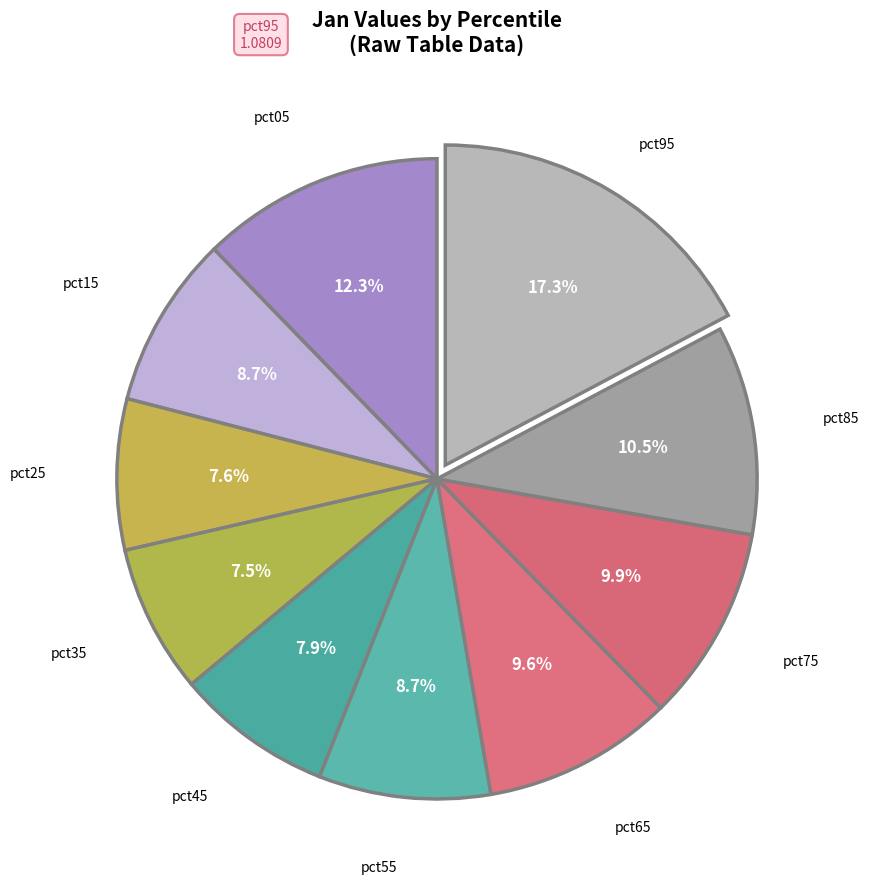

Which category has the biggest portion of the pie?

pct95